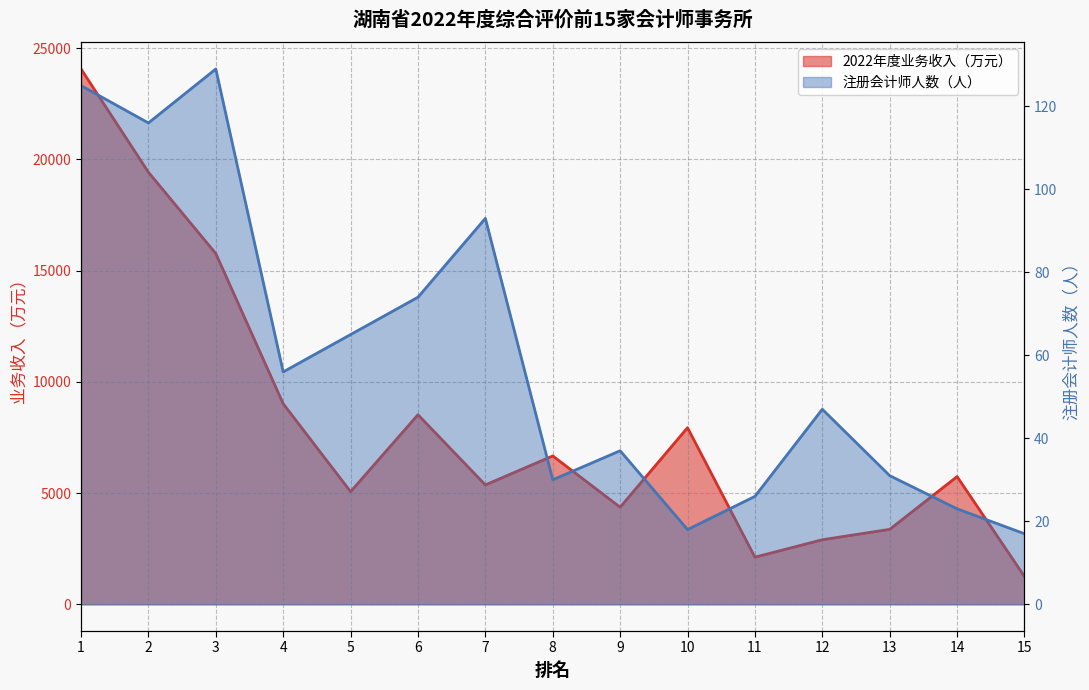

Which category has the lowest value in the 注册会计师人数（人） series?

15